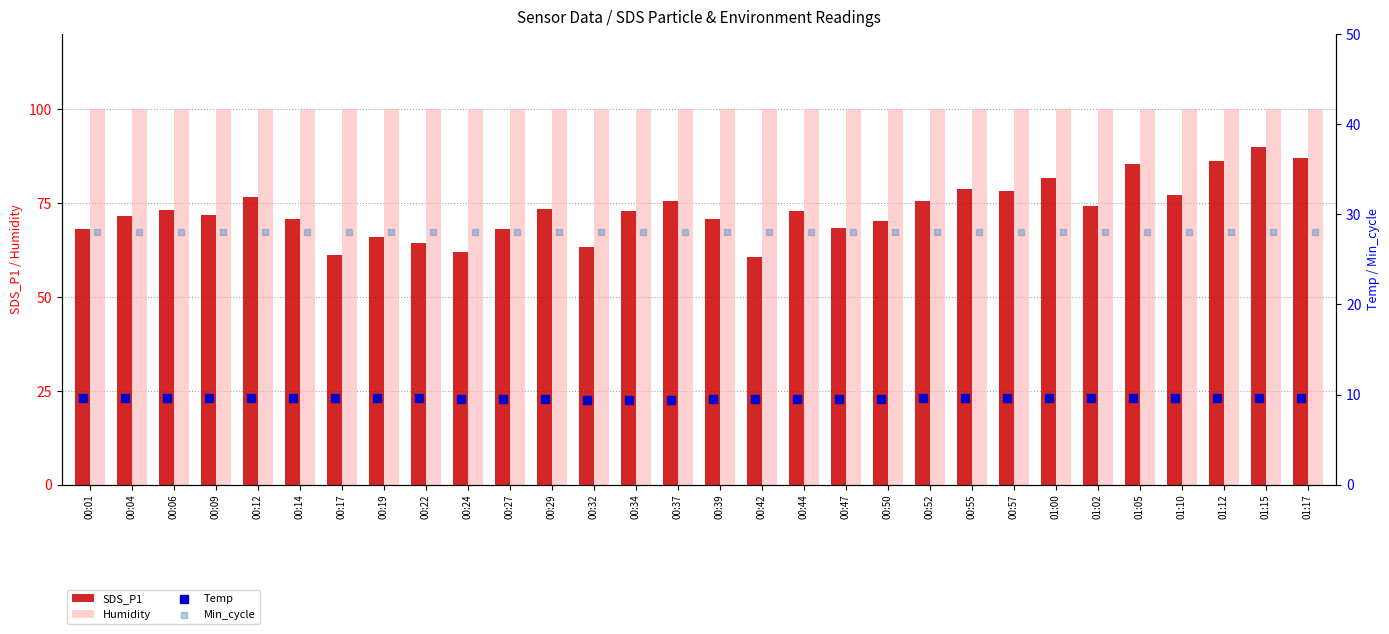

At how many categories does at least one series exceed 68?

30